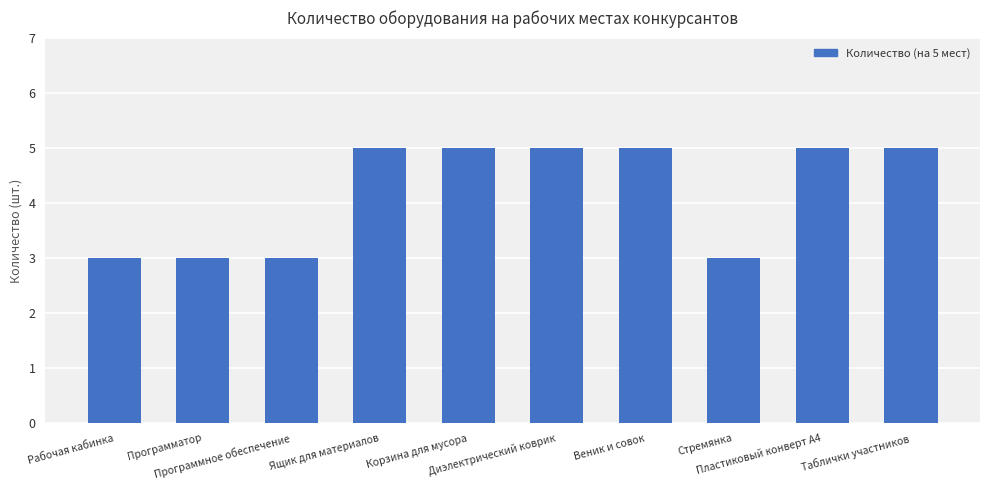

Does the chart contain stacked bars?

No